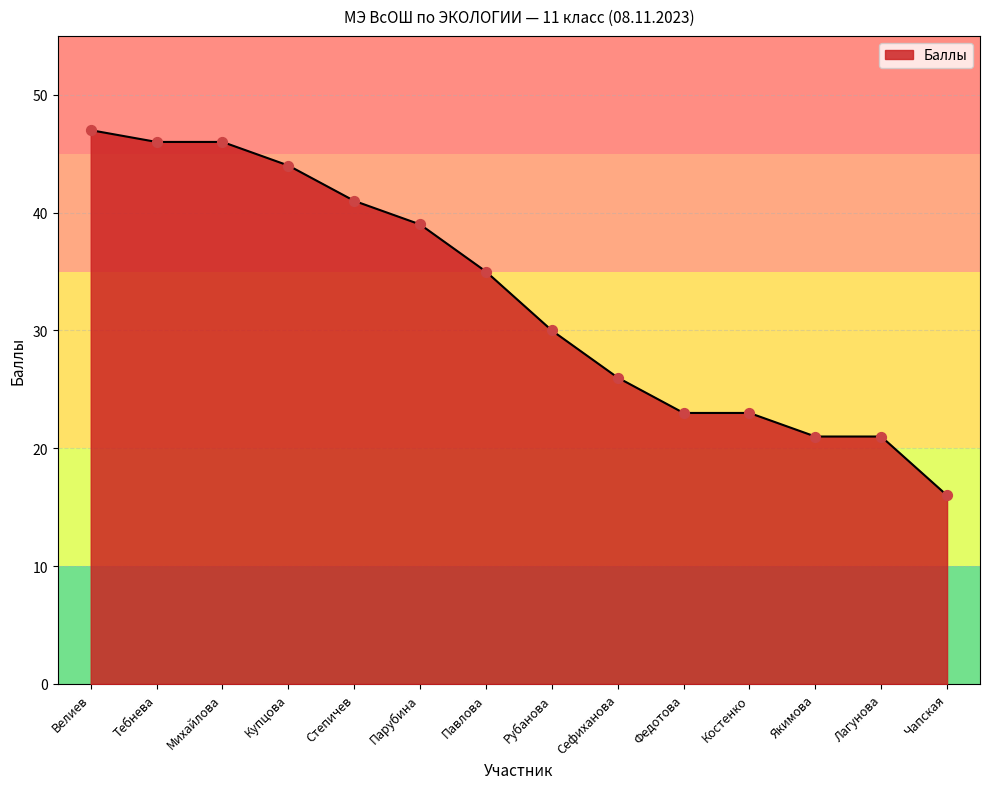

Between Федотова and Рубанова, which is larger?

Рубанова